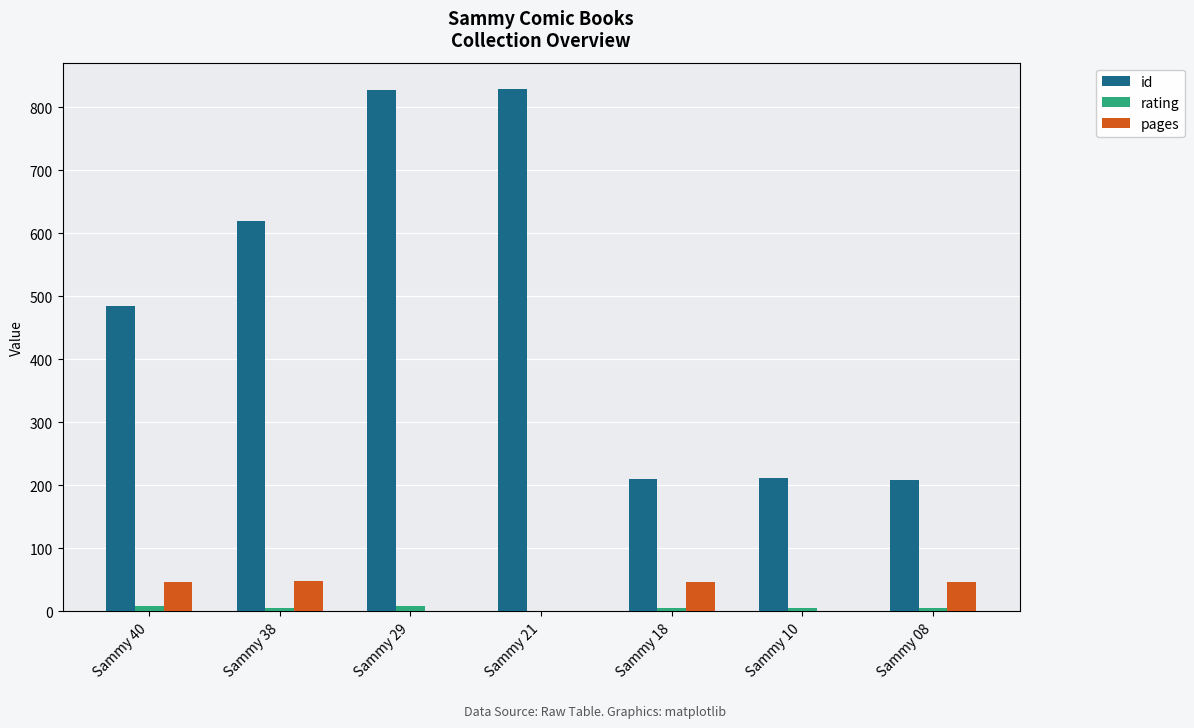

What is the difference between the id values at Sammy 08 and Sammy 18?

1